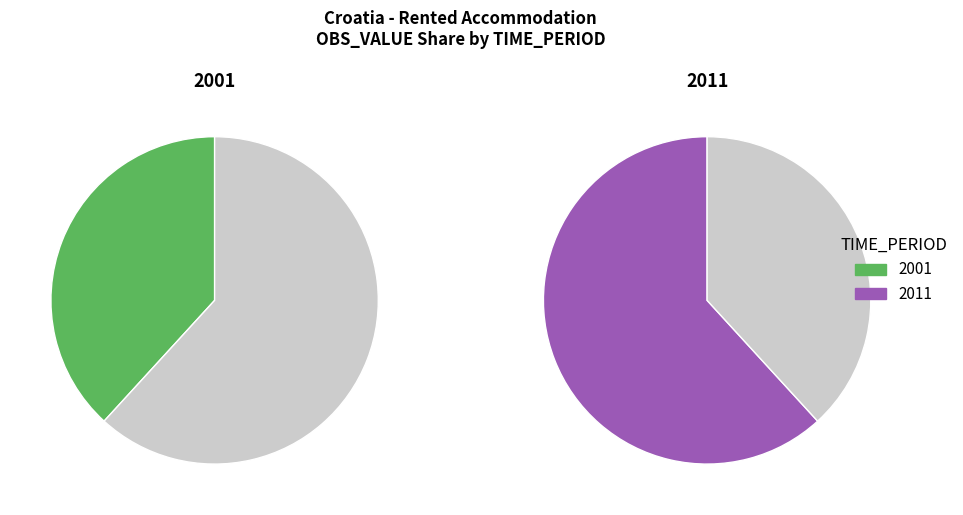

The 2001 slice represents 45% of the pie. True or false?

False